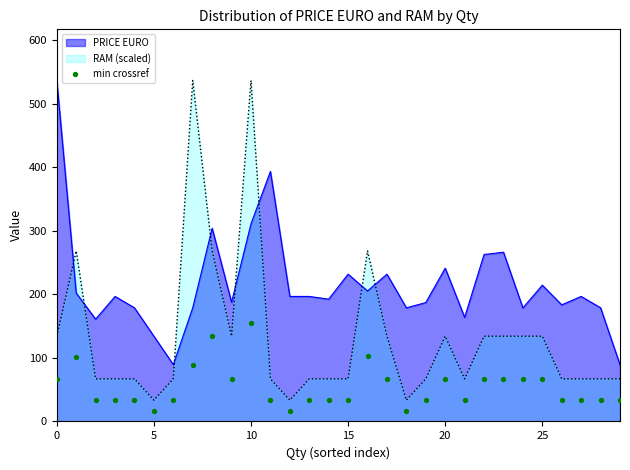

What is the highest value of the PRICE EURO series?

536.3